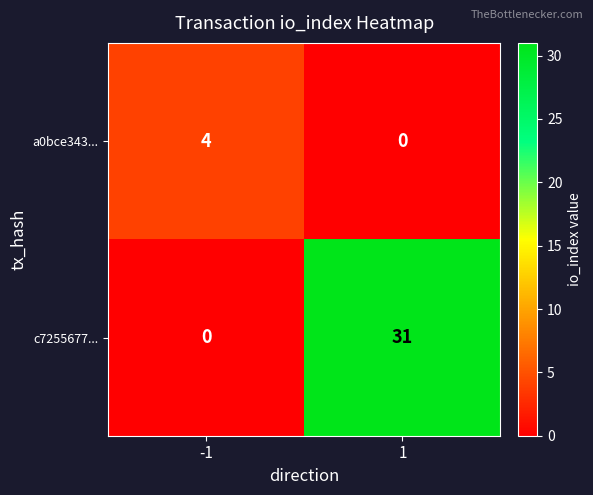

Rank the series at 1 from highest to lowest value.

c7255677..., a0bce343...